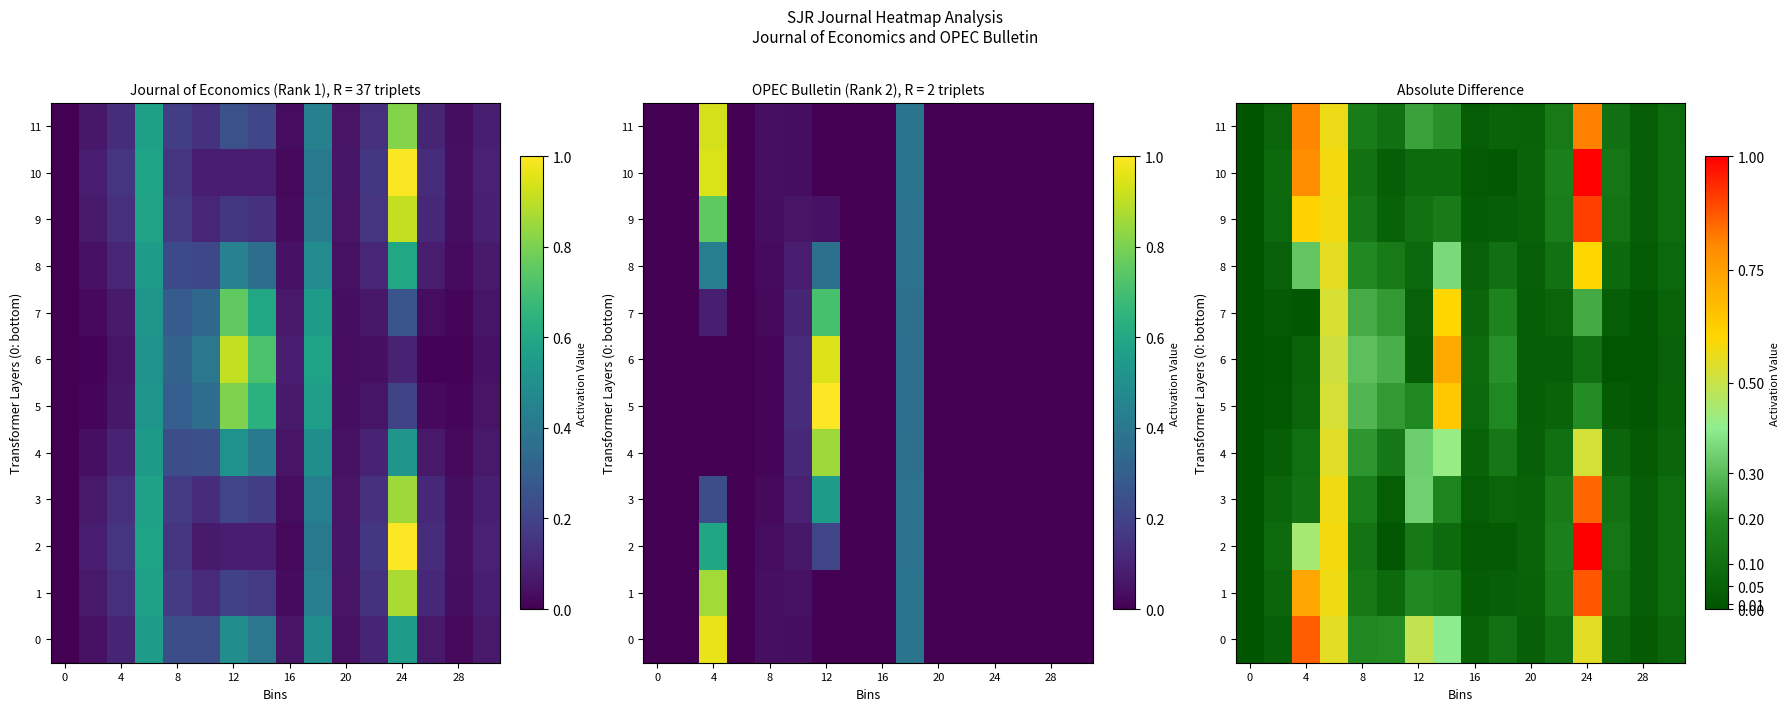

Rank the series by their maximum value, from lowest to highest.

4, 7, 8, 5, 6, 11, 3, 0, 1, 9, 10, 2